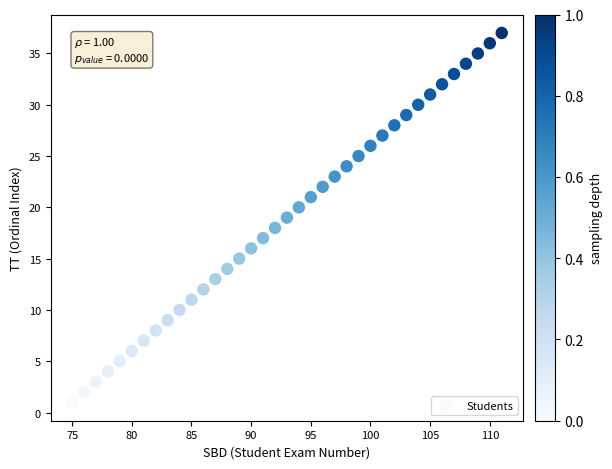

What is the range of X values (max minus min)?

36